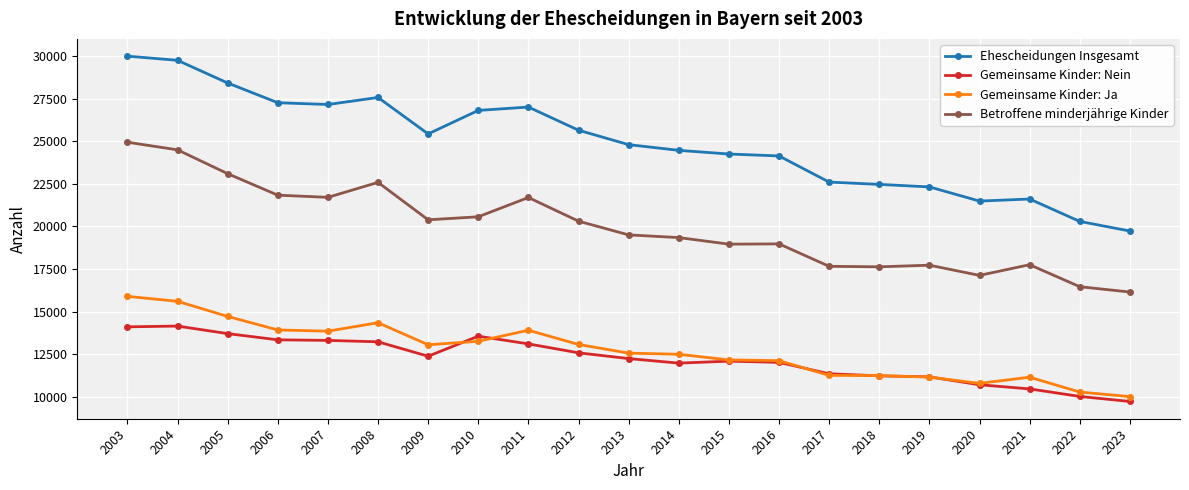

At which label does Ehescheidungen Insgesamt first exceed 24797?

2003